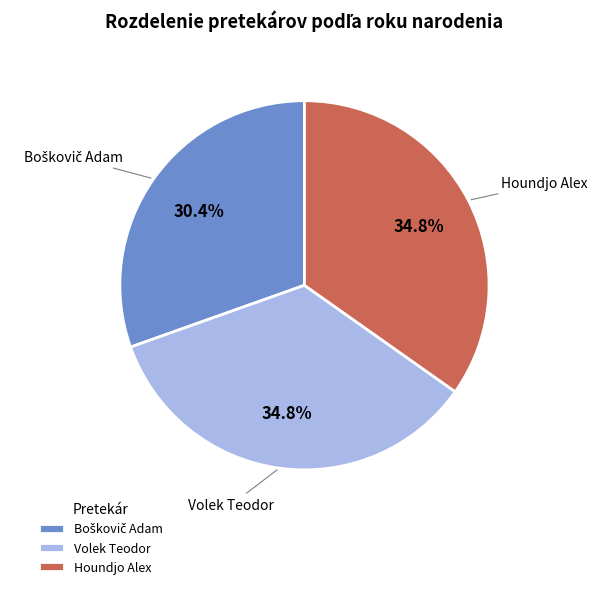

What portion of the pie excludes Houndjo Alex?

65.2%